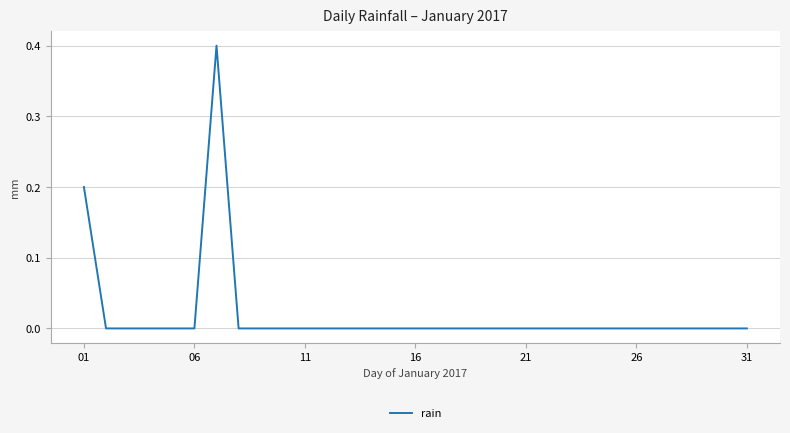

What is the greatest value displayed?

0.4